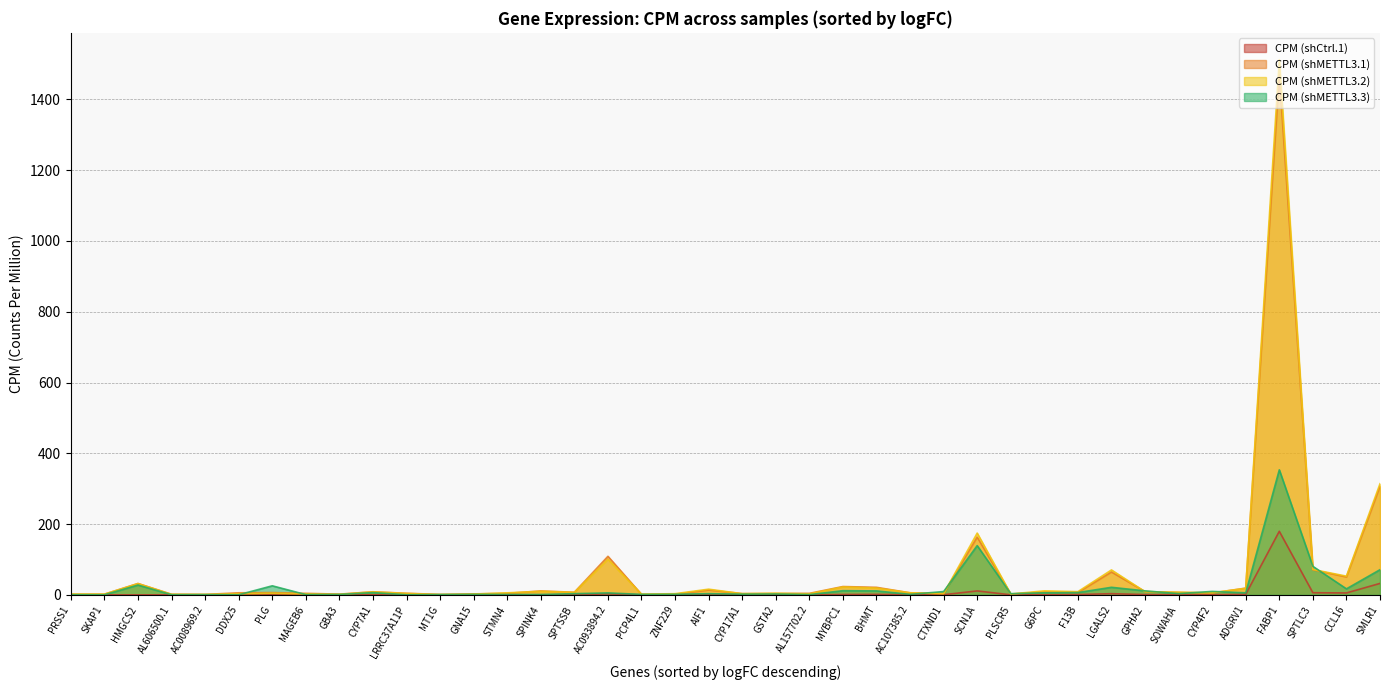

True or false: CPM (shMETTL3.1) and CPM (shCtrl.1) intersect in this chart.

False